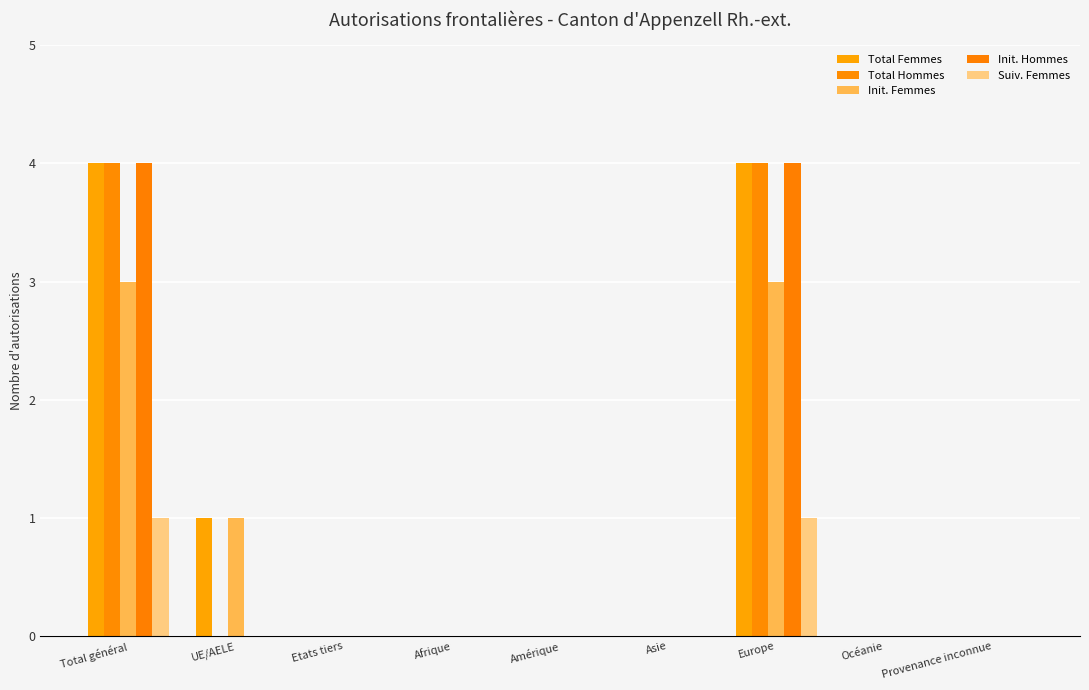

At which category is the sum across all series the highest?

Total général